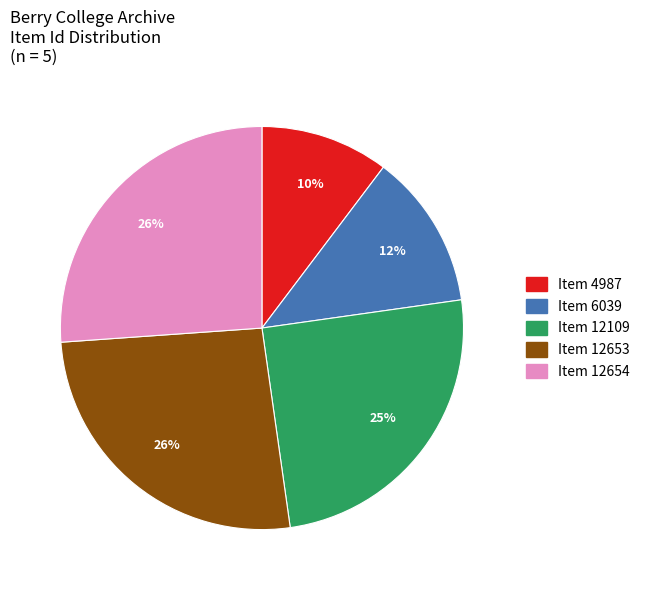

Which category has the smallest portion of the pie?

Item 4987